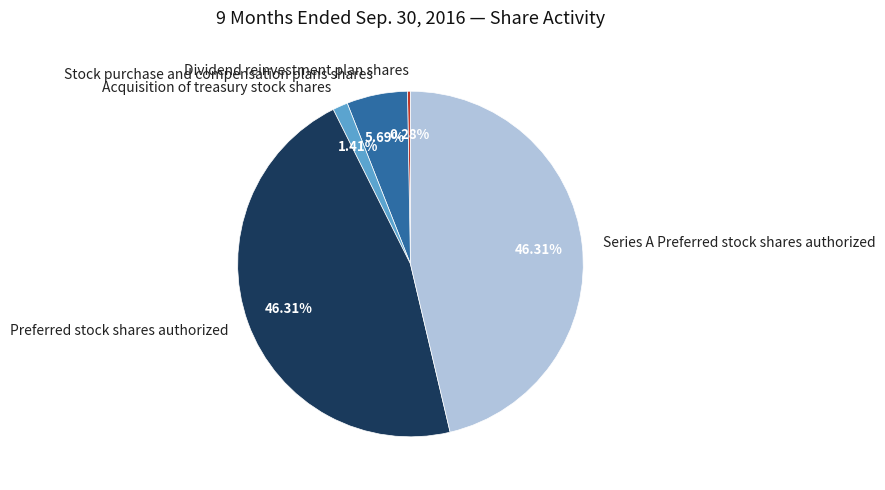

What portion of the pie excludes Stock purchase and compensation plans shares?

94.3%